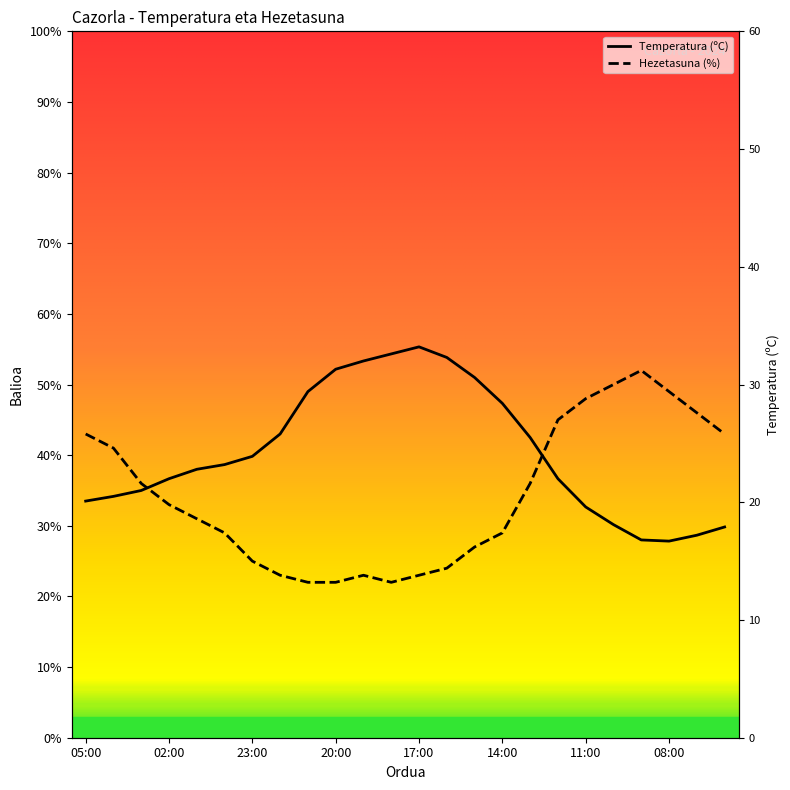

Count the number of data series in this chart.

2